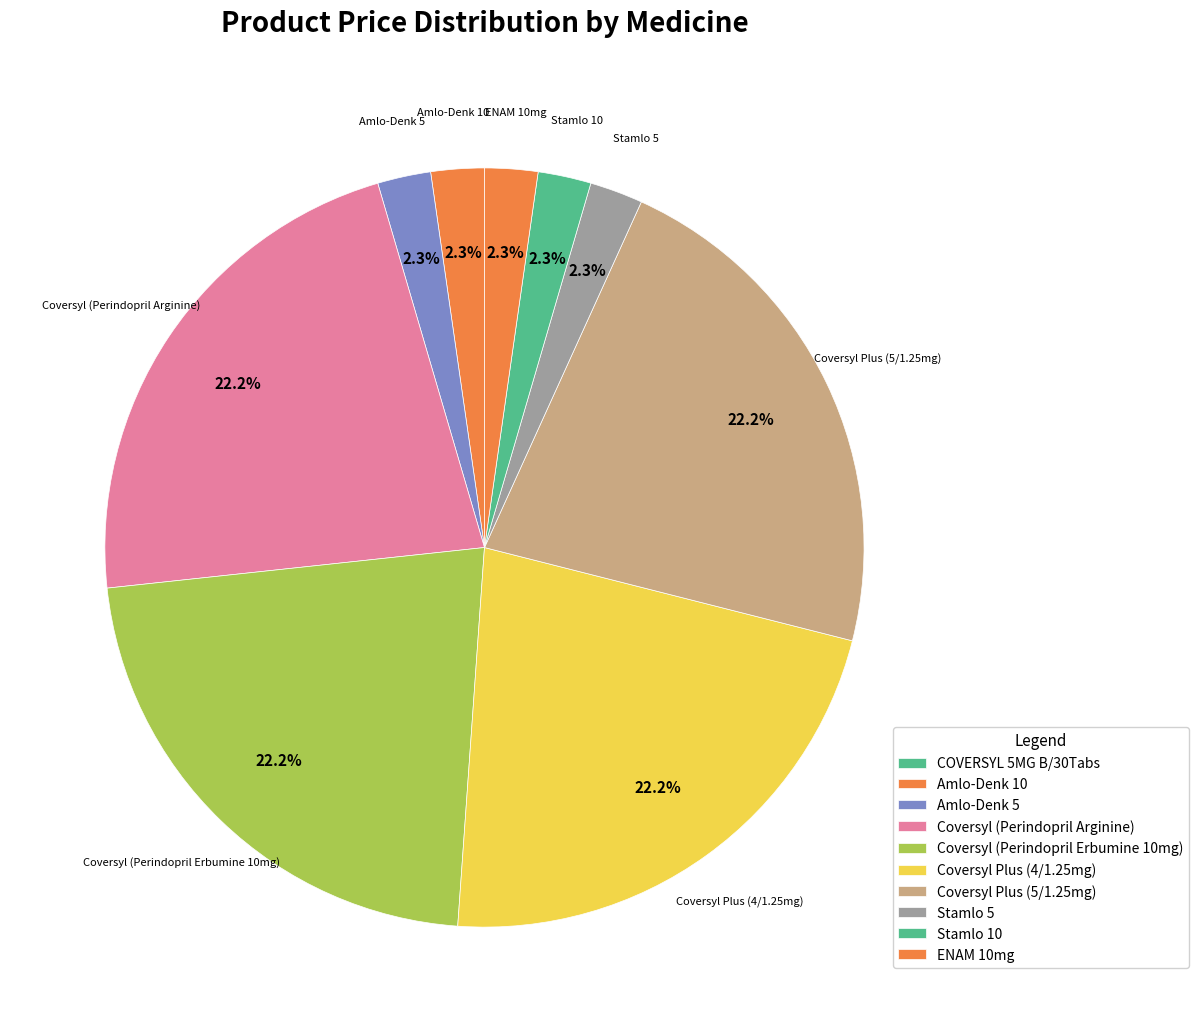

What is the ratio of the value at ENAM 10mg to the value at COVERSYL 5MG B/30Tabs?

8819.2